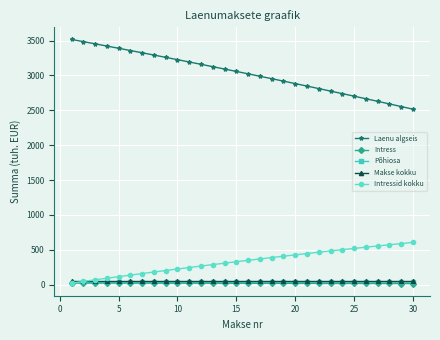

True or false: Intress and Laenu algseis intersect in this chart.

False